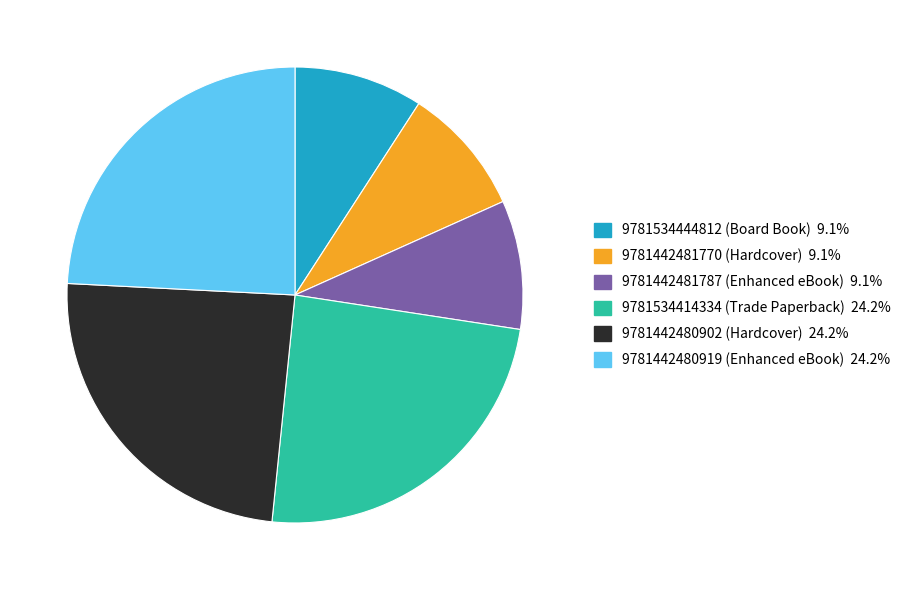

Does any single category account for the majority?

No